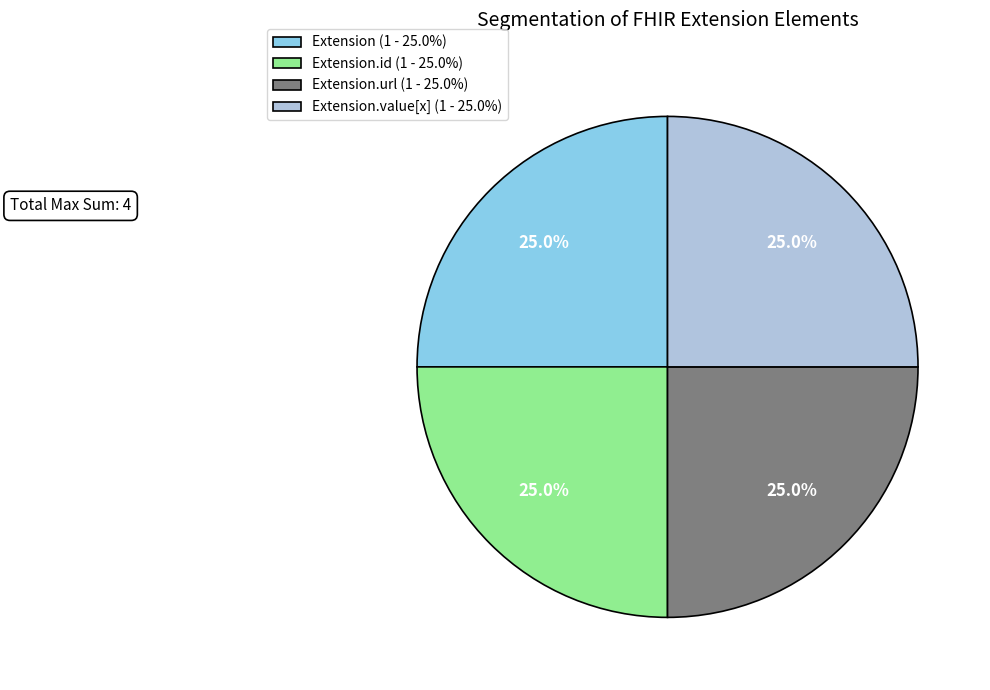

Does Extension.value[x] (1 - 25.0%) account for over 50% of the chart?

No